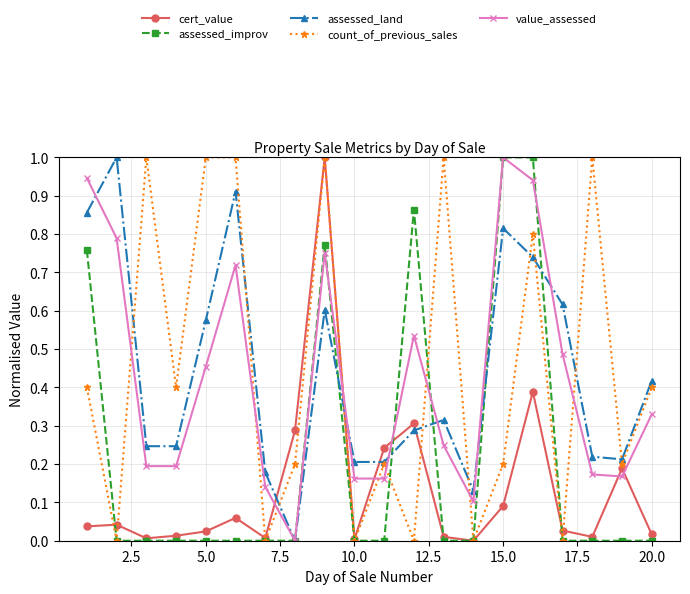

After their last crossing, which series has the higher values: cert_value or count_of_previous_sales?

count_of_previous_sales